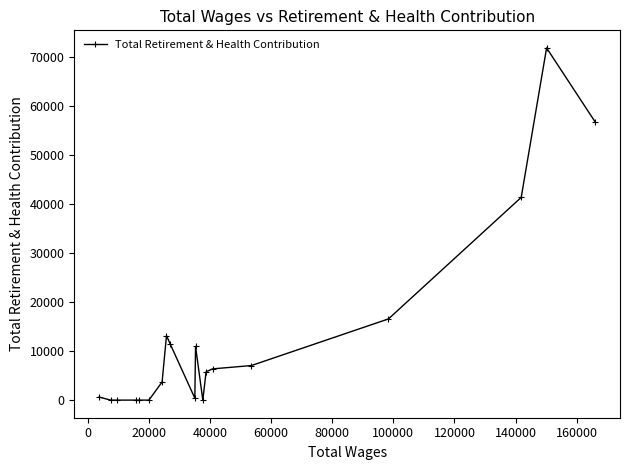

True or false: there are more than 2 points higher than both neighbors.

True